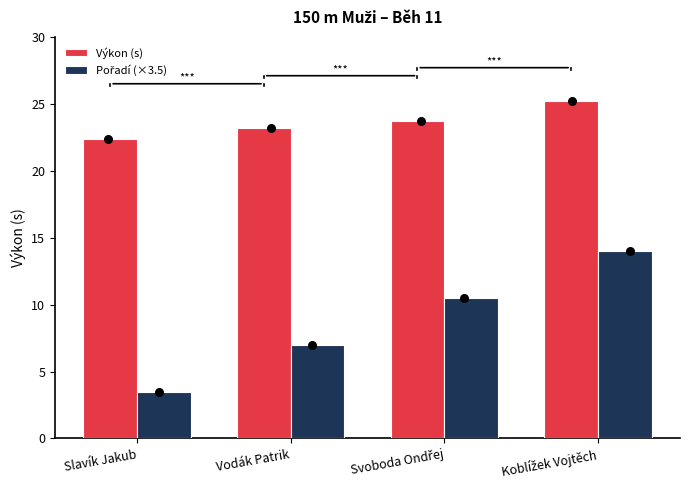

Which series has the widest spread of Y values?

Pořadí (×3.5)